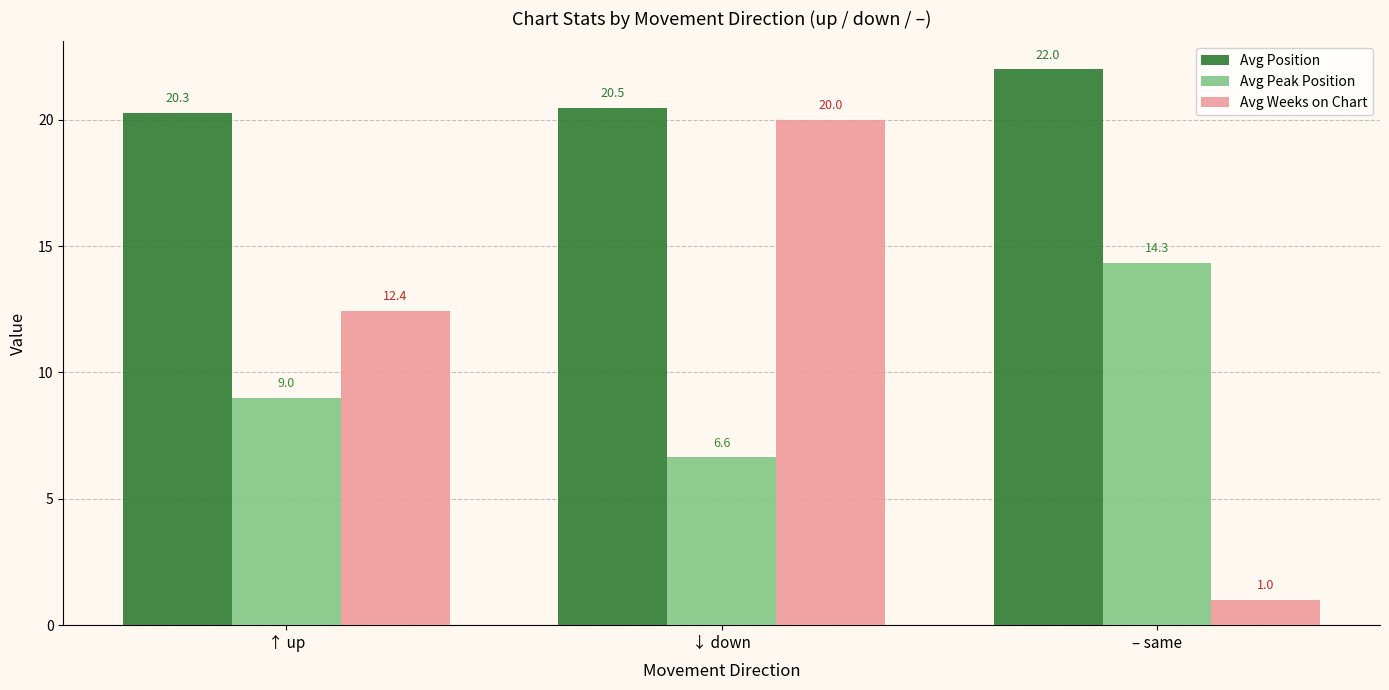

Reading left to right, what are all the values shown in this chart?

Avg Position: ↑ up=20.3	↓ down=20.5	– same=22.0
Avg Peak Position: ↑ up=9.0	↓ down=6.6	– same=14.3
Avg Weeks on Chart: ↑ up=12.4	↓ down=20.0	– same=1.0